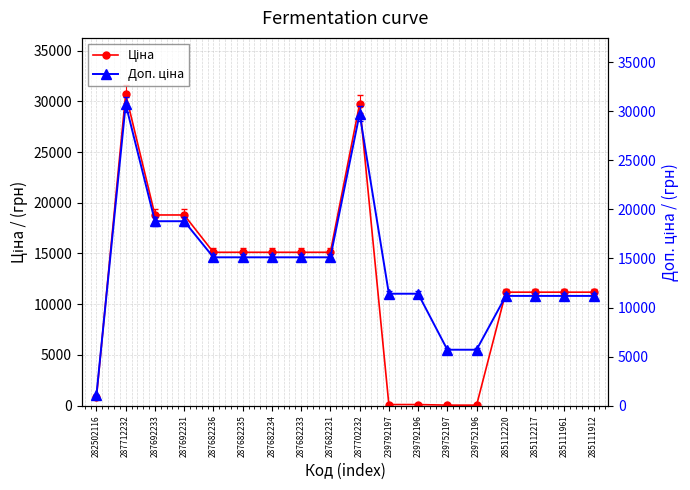

What is the maximum value for Доп. ціна?

30717.1